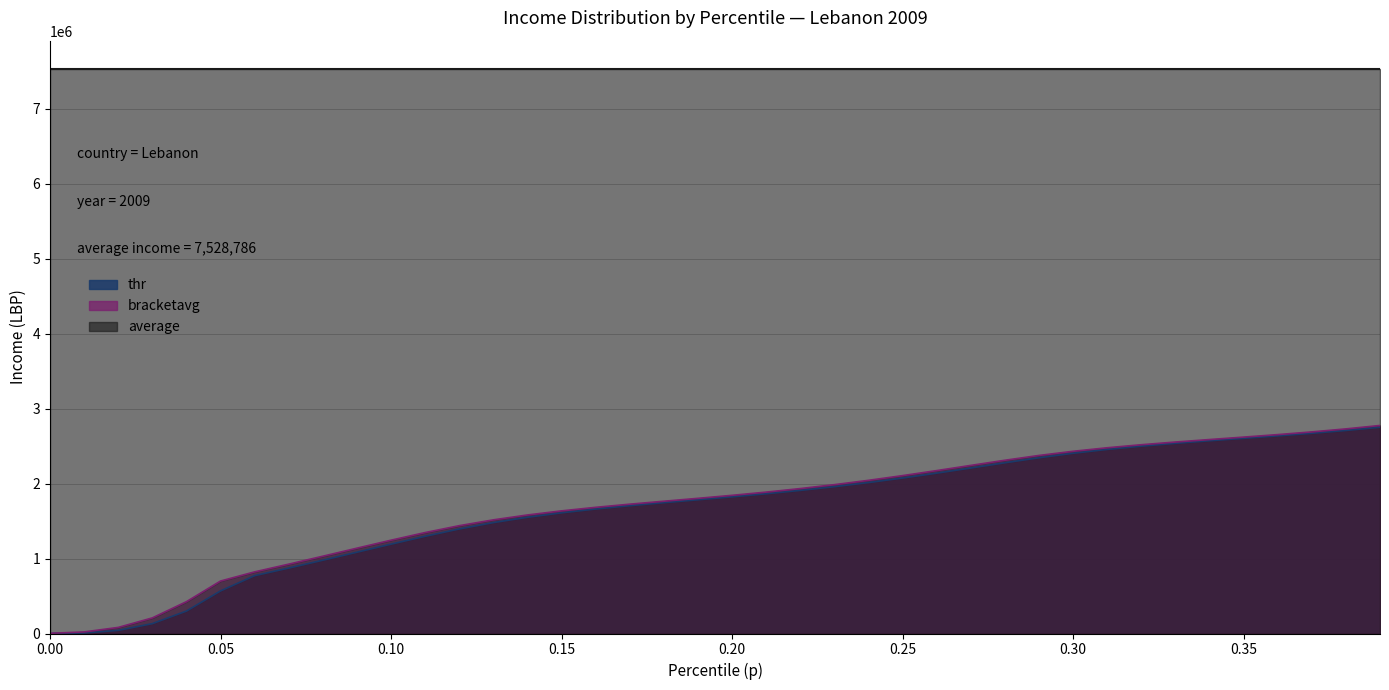

At which label does bracketavg first exceed 1842437?

0.20